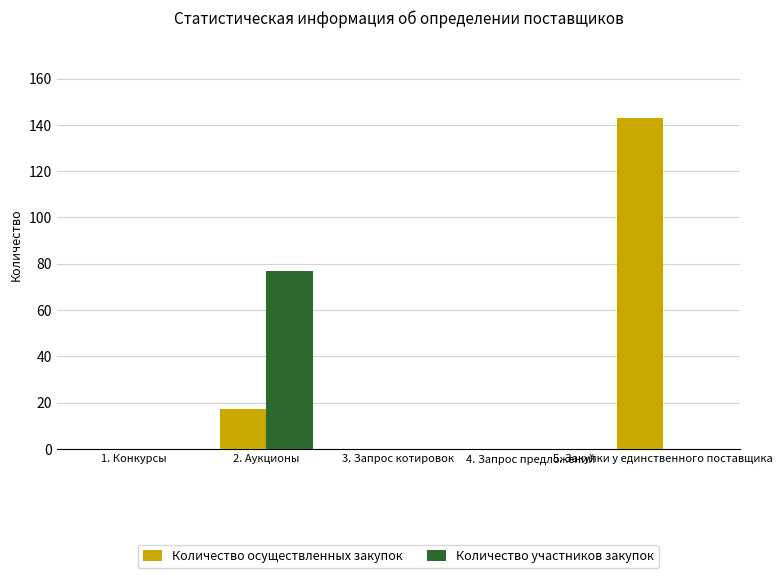

Which series has the largest total across all categories?

Количество осуществленных закупок